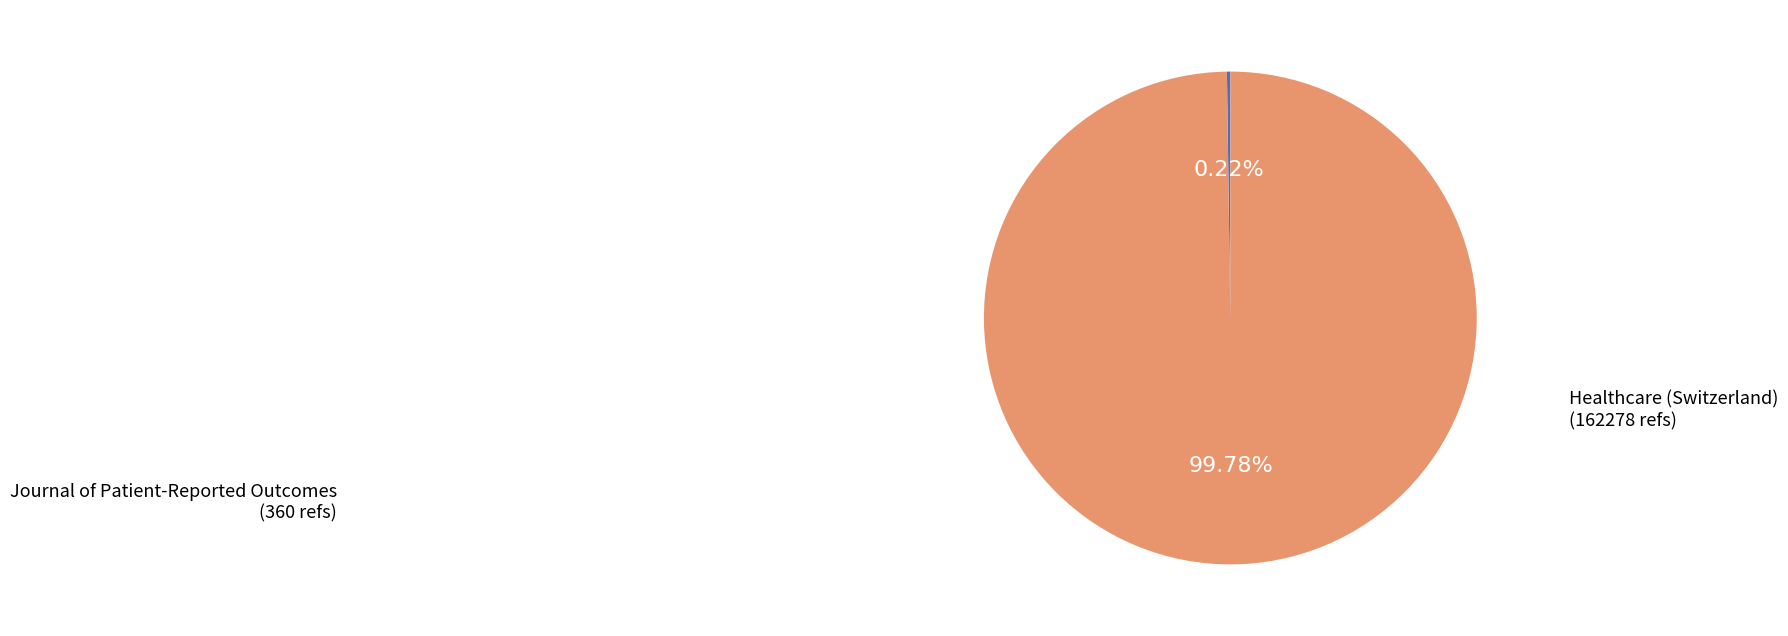

What percentage is the Healthcare (Switzerland) slice, to the nearest percent?

100%